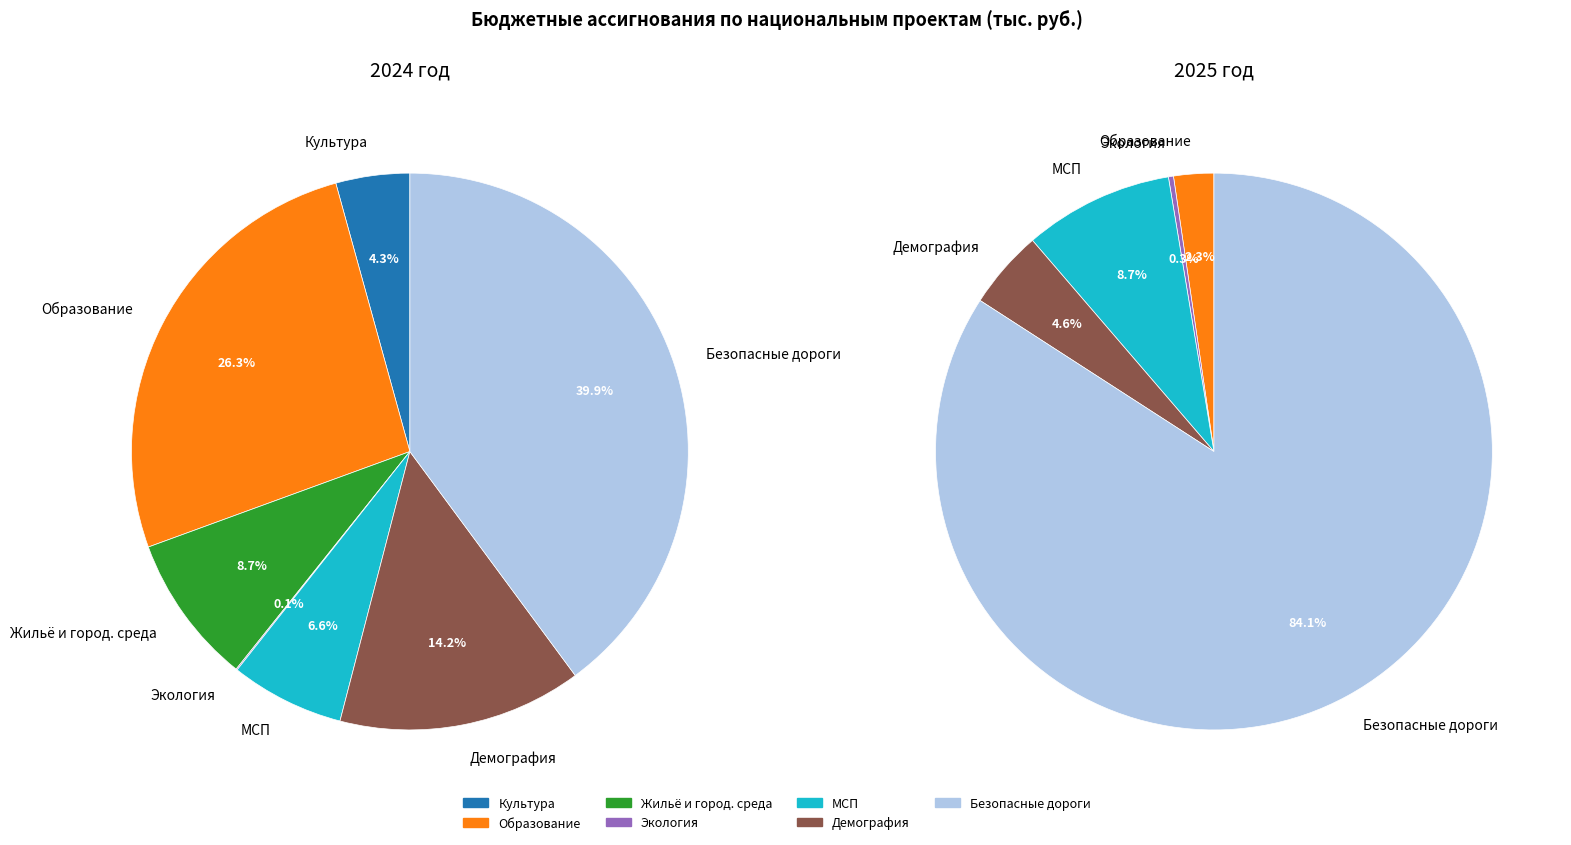

Count the number of slices in the pie.

7